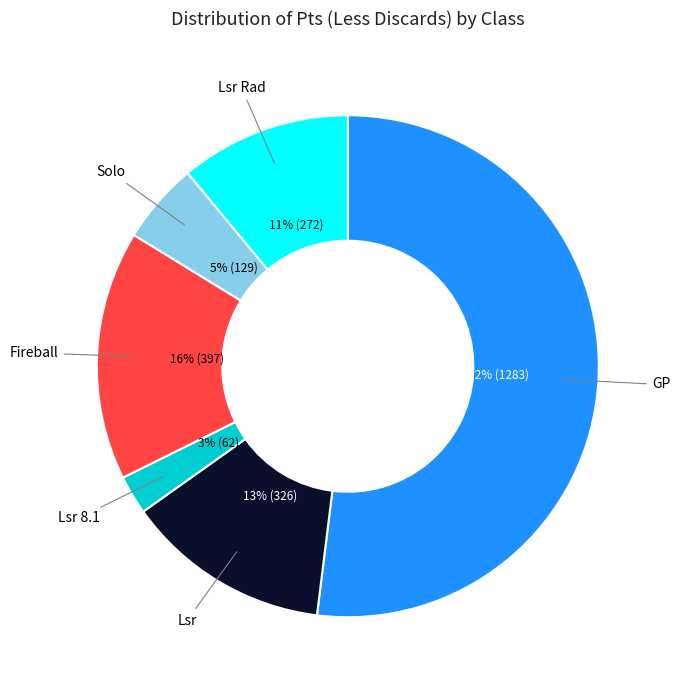

Is there a majority slice in this chart?

Yes